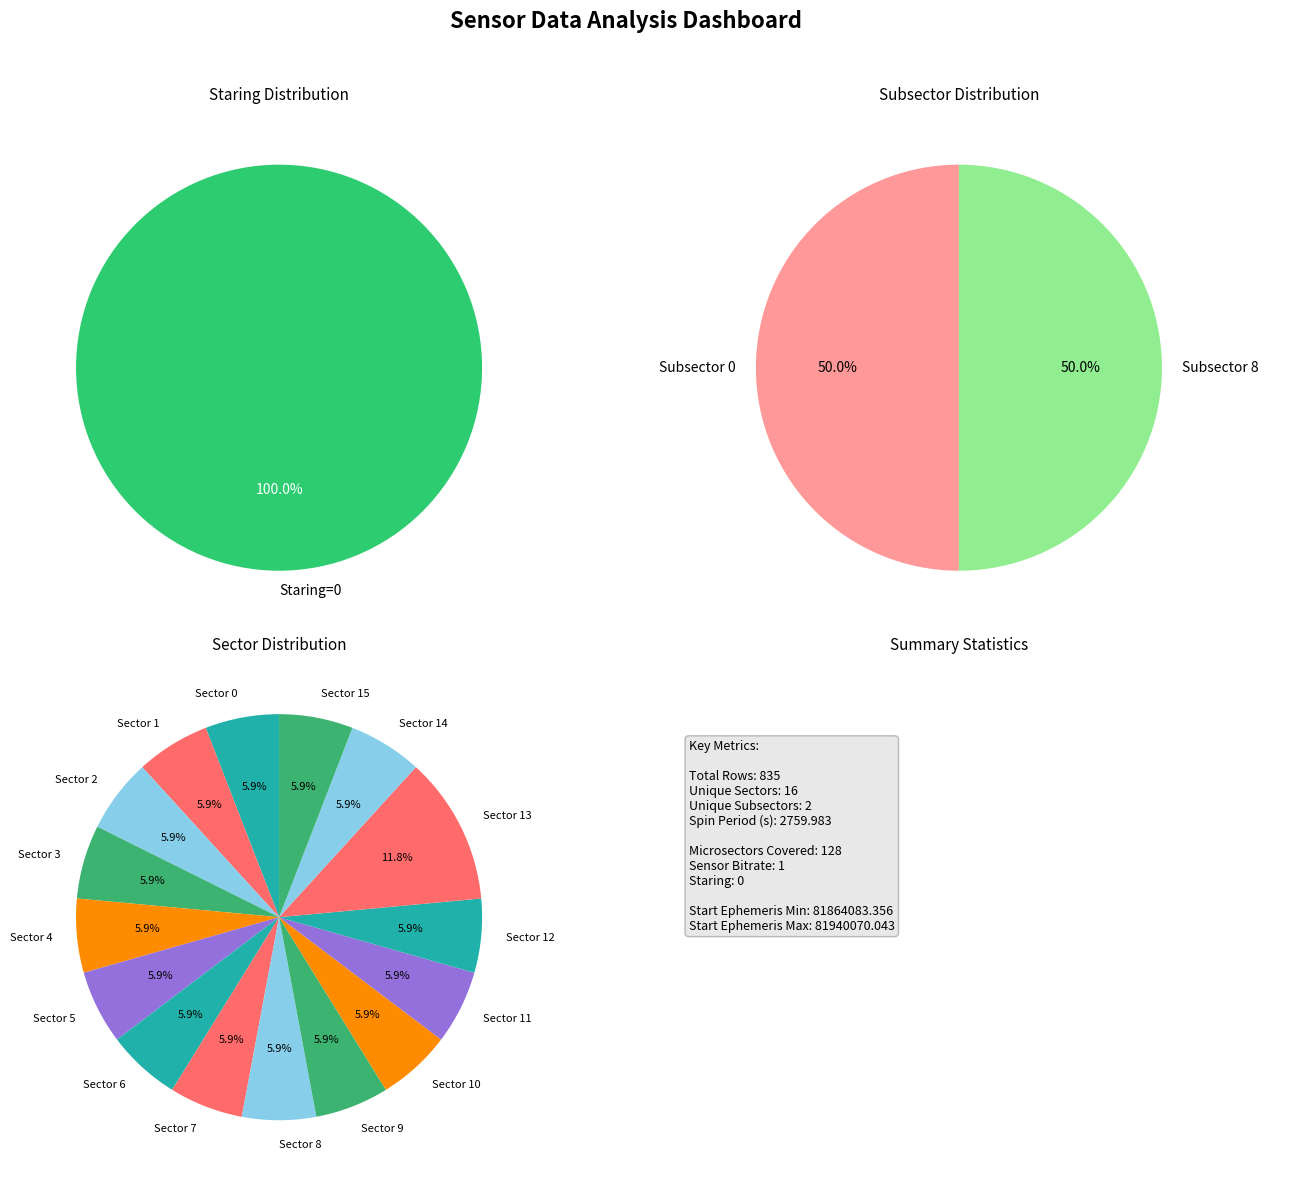

Combined, do Sector 13-14 and Sector 4-5 account for over 50%?

No